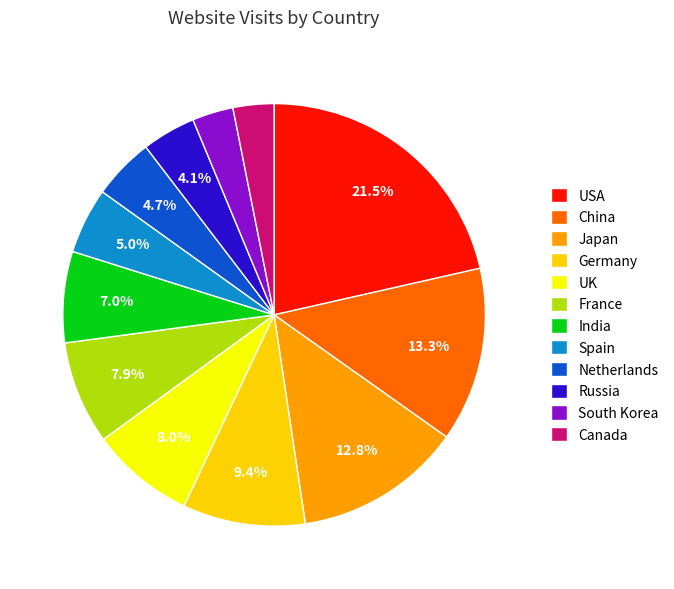

Does Japan represent more than half of the total?

No